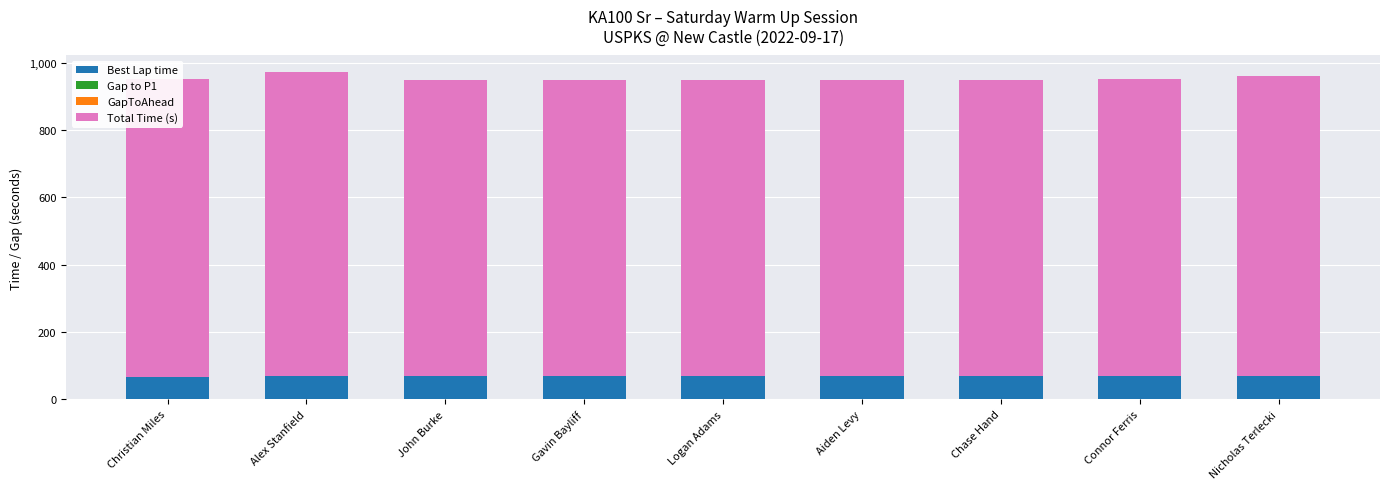

The value of Best Lap time at Connor Ferris is 33.7. True or false?

False